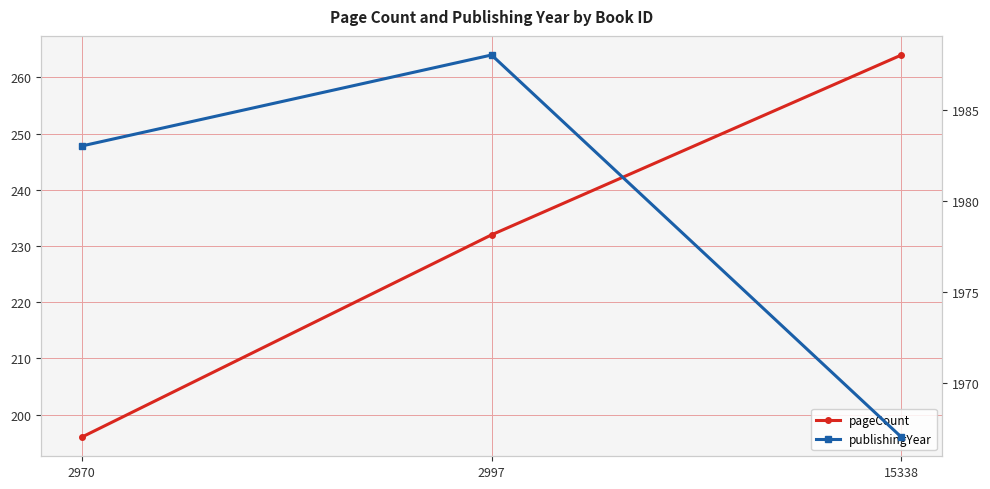

What is the difference between the publishingYear values at 2997 and 15338?

21